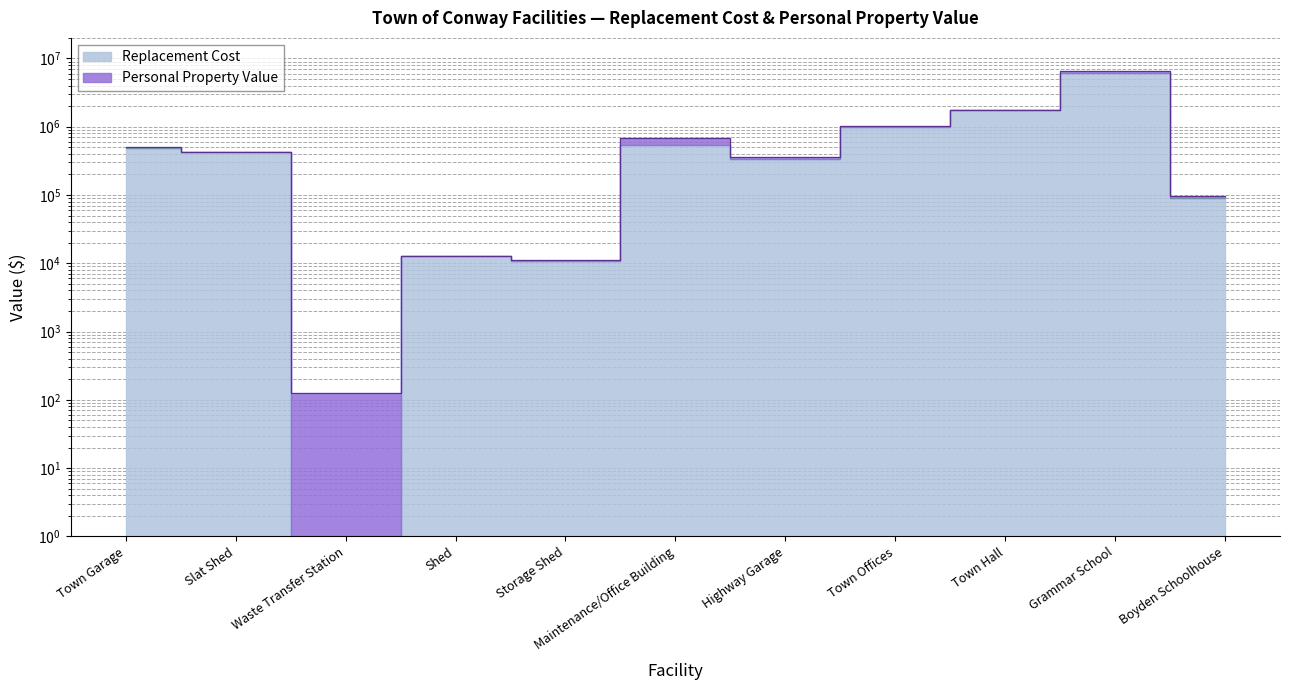

Is it true that the value at Shed is 20170?

False